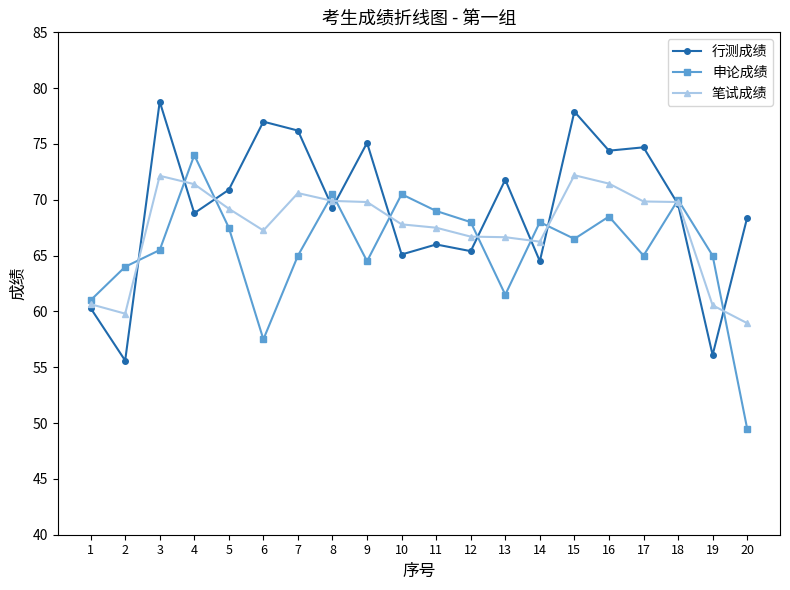

Is the value of 申论成绩 at 17 greater than the value of 行测成绩 at 9?

No